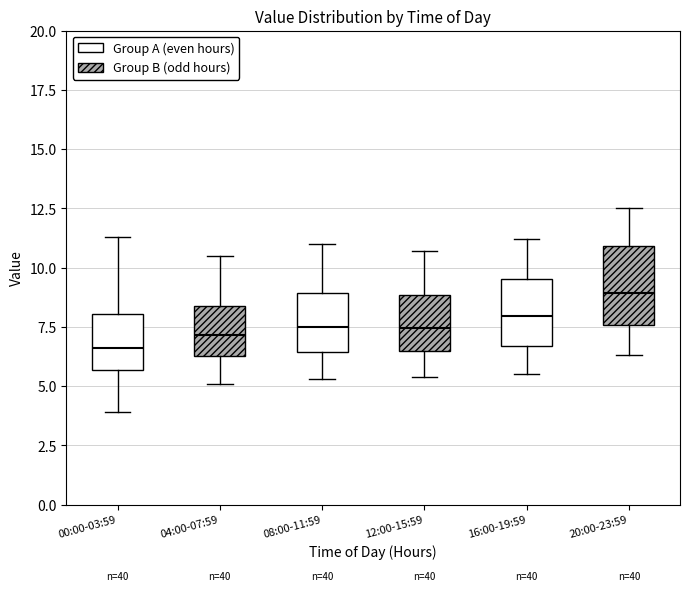

Which box is the tallest, from its lower edge to its upper edge?

20:00-23:59